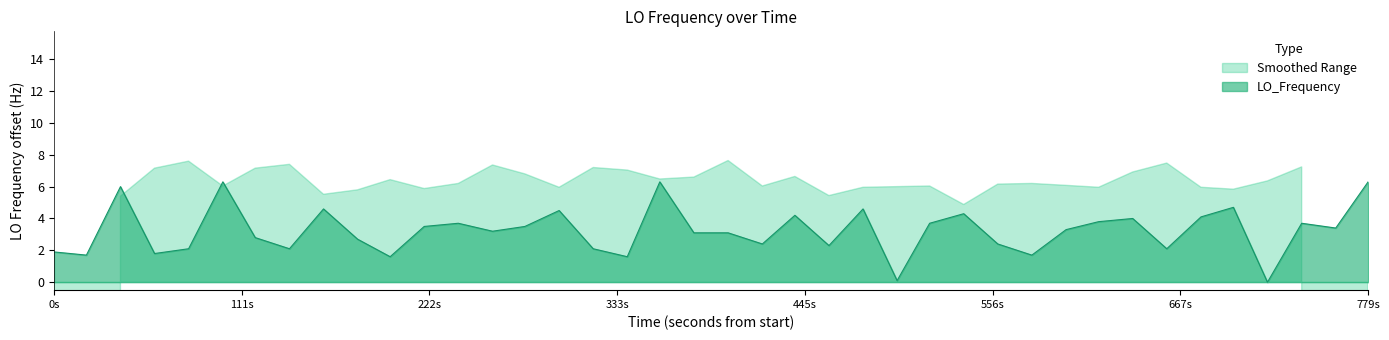

What is the label of the 4th point from the left?

333s